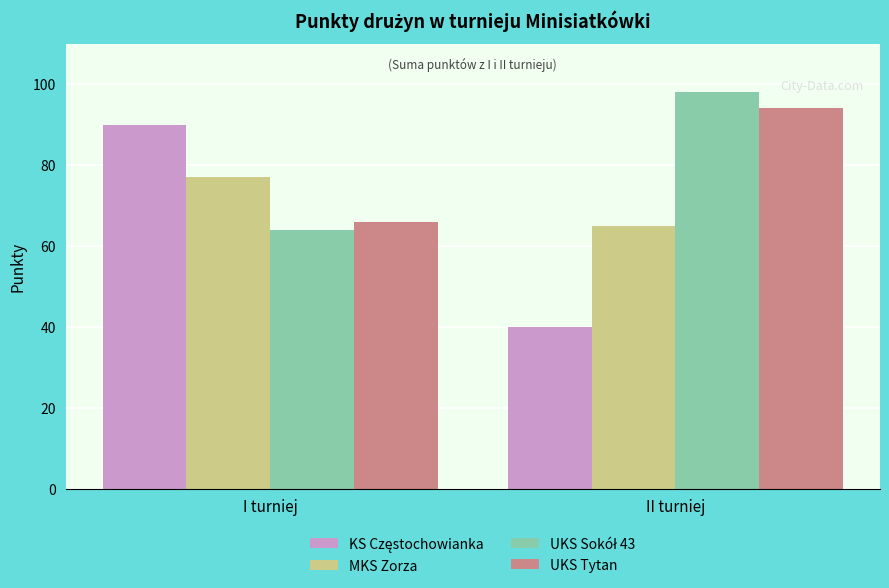

What is the minimum value shown in the chart?

40